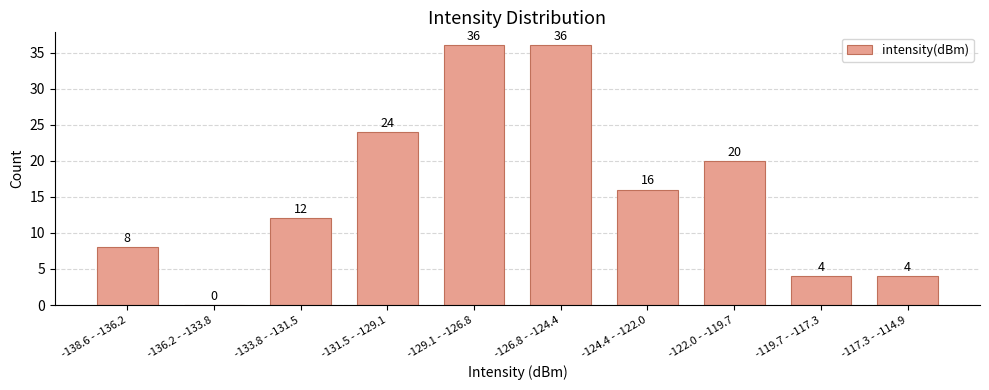

Reading left to right, what are all the values shown in this chart?

-138.6 - -136.2=8	-136.2 - -133.8=0	-133.8 - -131.5=12	-131.5 - -129.1=24	-129.1 - -126.8=36	-126.8 - -124.4=36	-124.4 - -122.0=16	-122.0 - -119.7=20	-119.7 - -117.3=4	-117.3 - -114.9=4